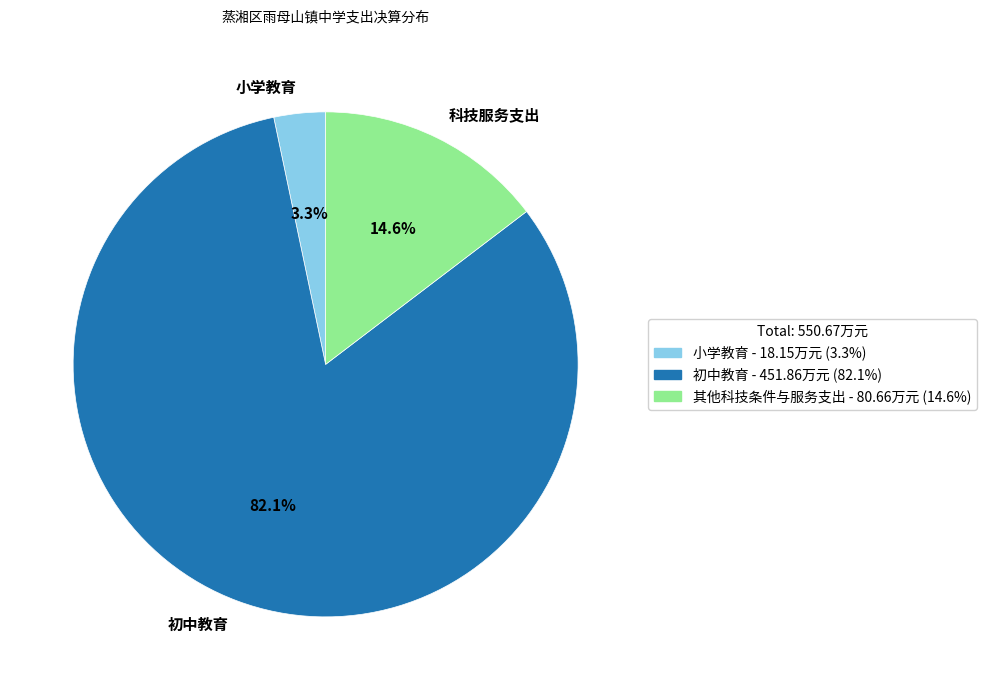

Is there a majority slice in this chart?

Yes